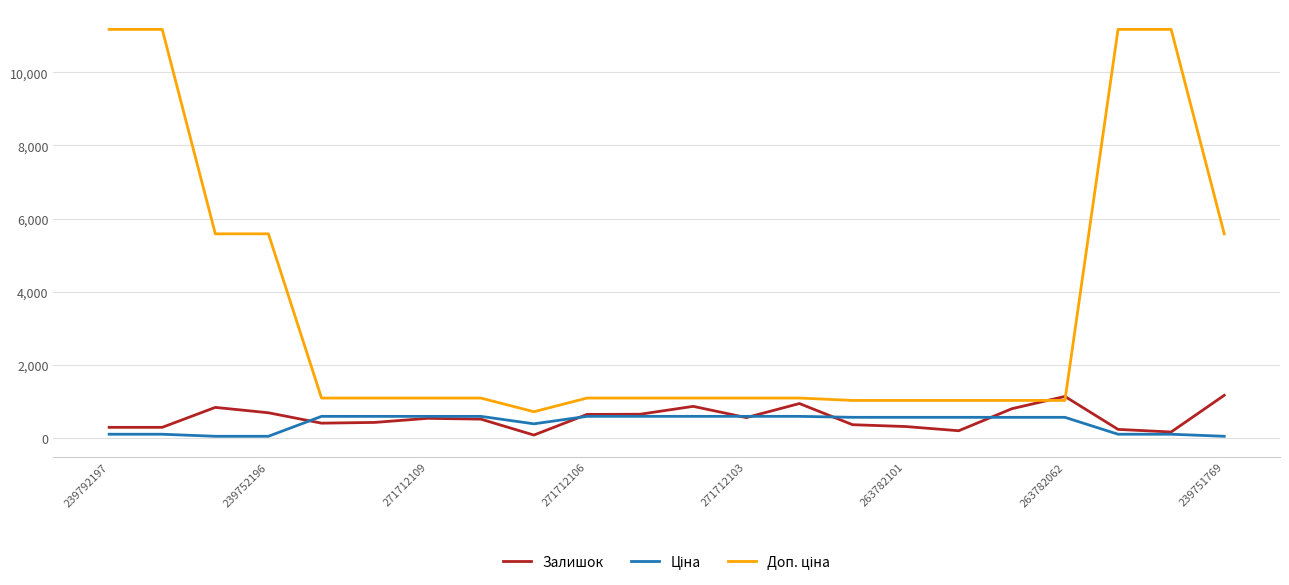

How many intersections are there between Залишок and Доп. ціна?

2